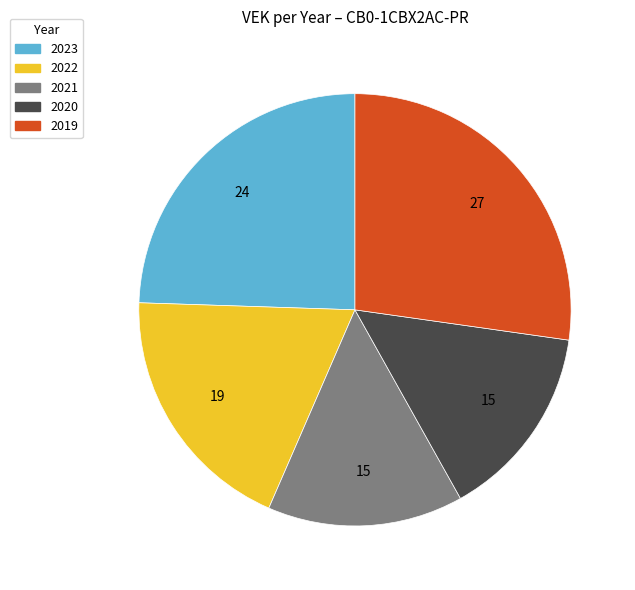

Is the sum of 2020 and 2022 greater than half?

No